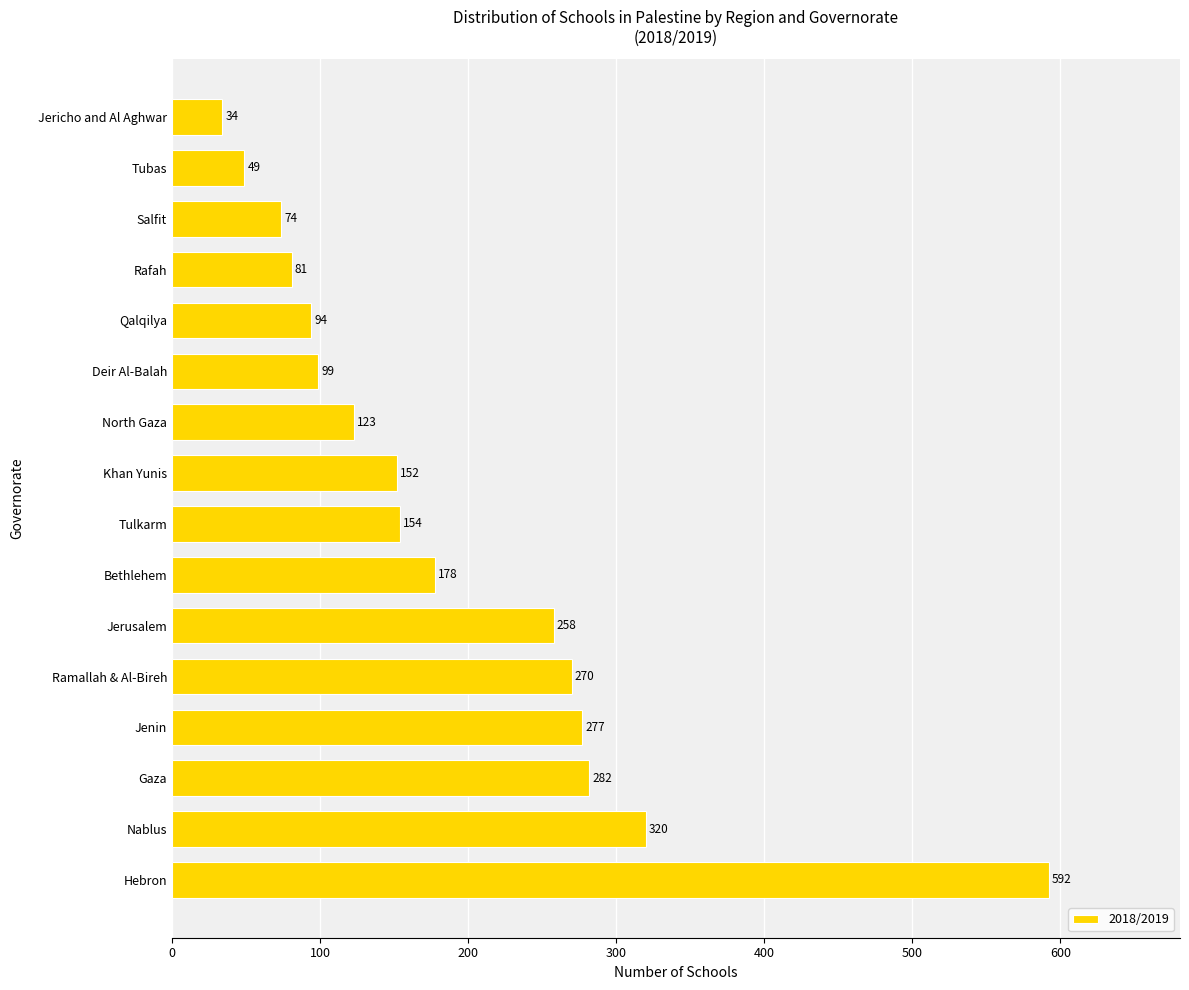

Reading bottom to top, what are all the values shown in this chart?

592	320	282	277	270	258	178	154	152	123	99	94	81	74	49	34